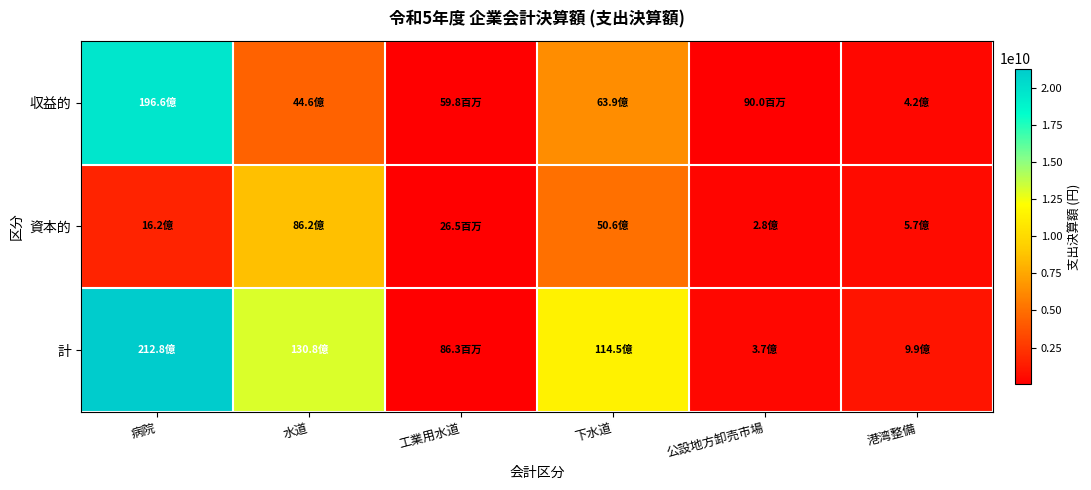

Which series has the largest total across all categories?

計